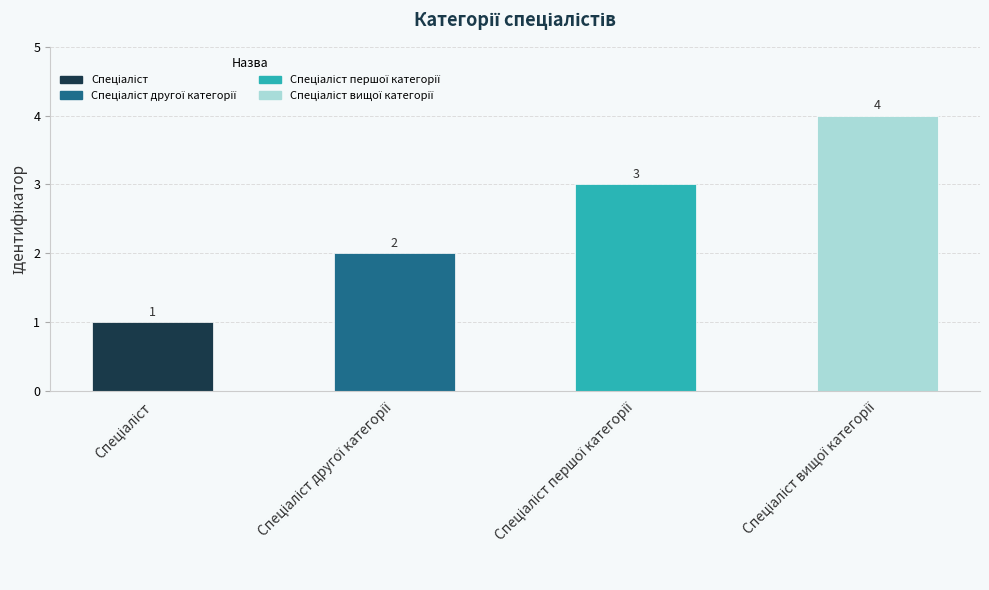

What is the value of the 1st bar from the left?

1